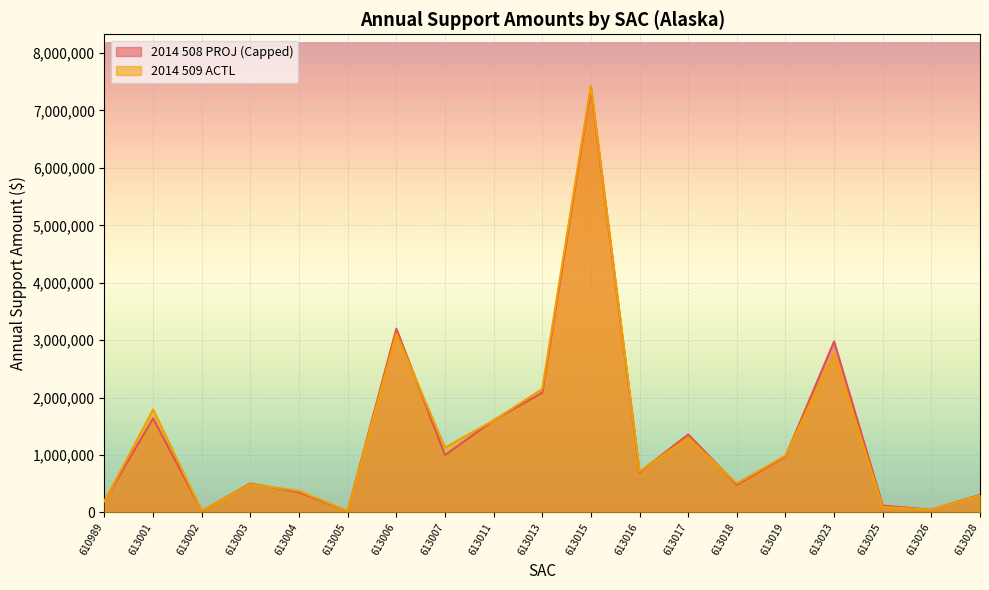

What is the difference between the 2014 509 ACTL values at 610989 and 613013?

1953758